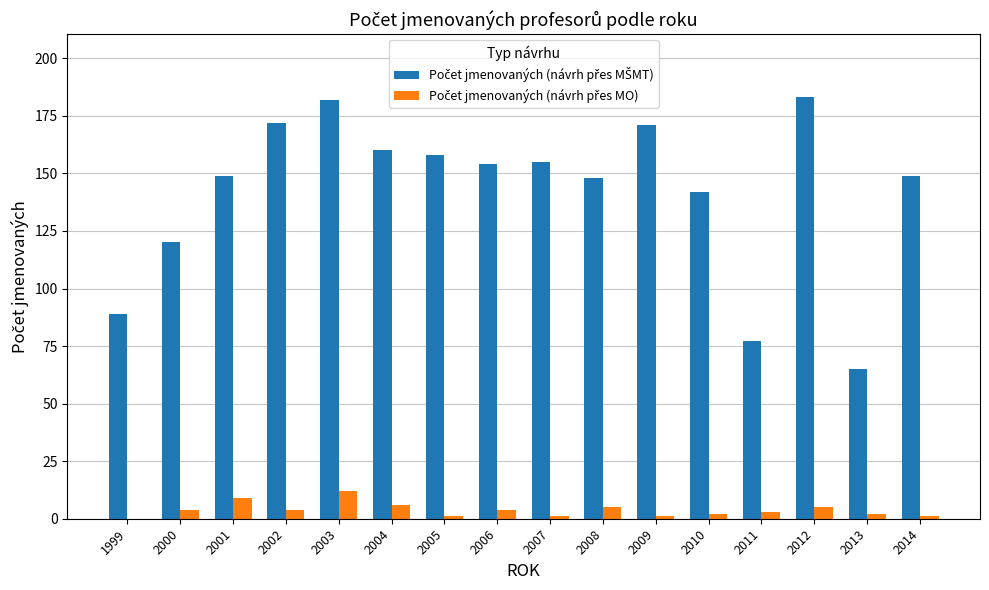

What is the greatest value displayed?

183